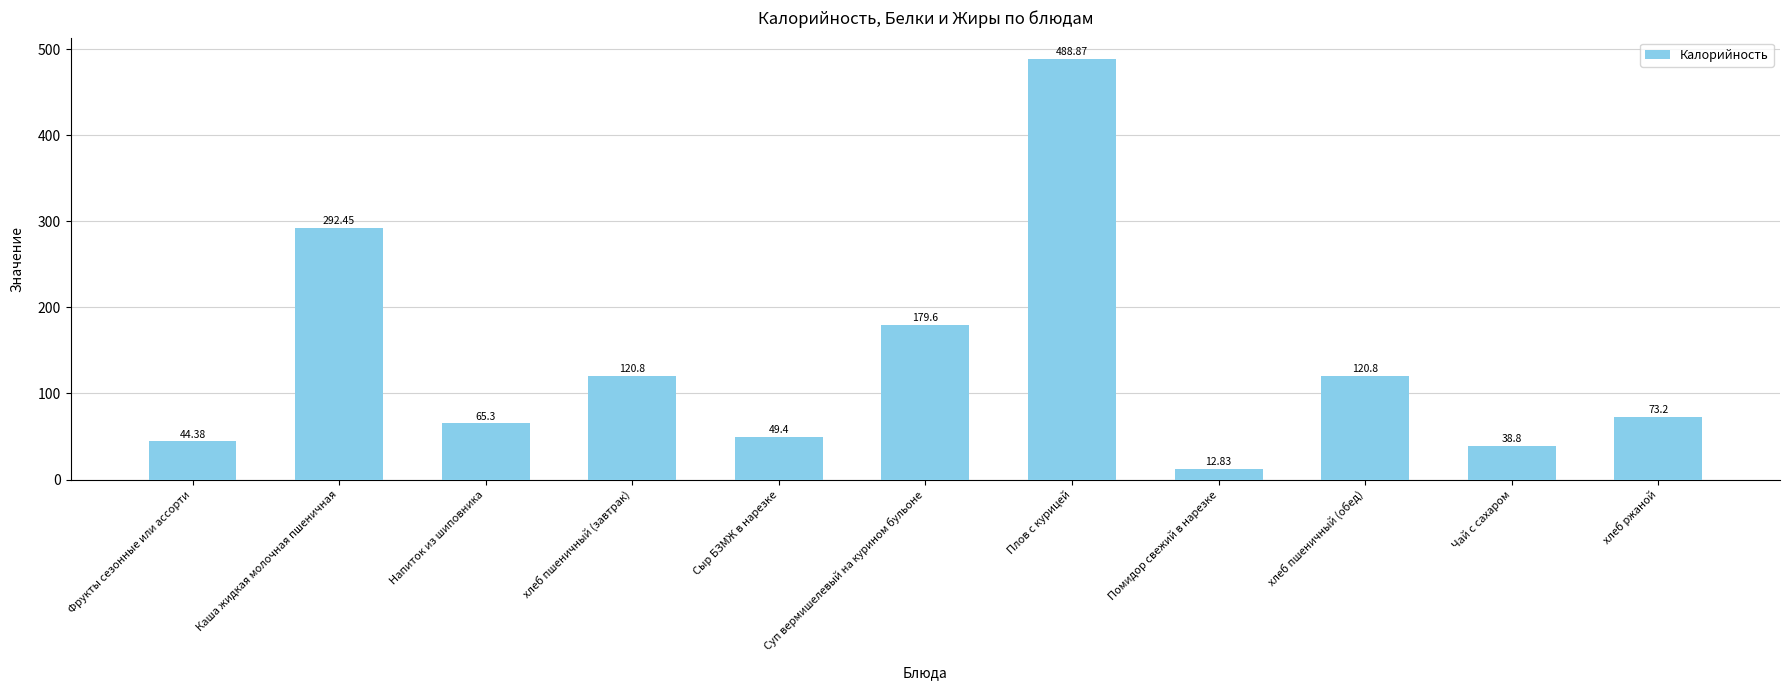

Approximately how many times larger is the value at хлеб пшеничный (обед) compared to Чай с сахаром?

3.1